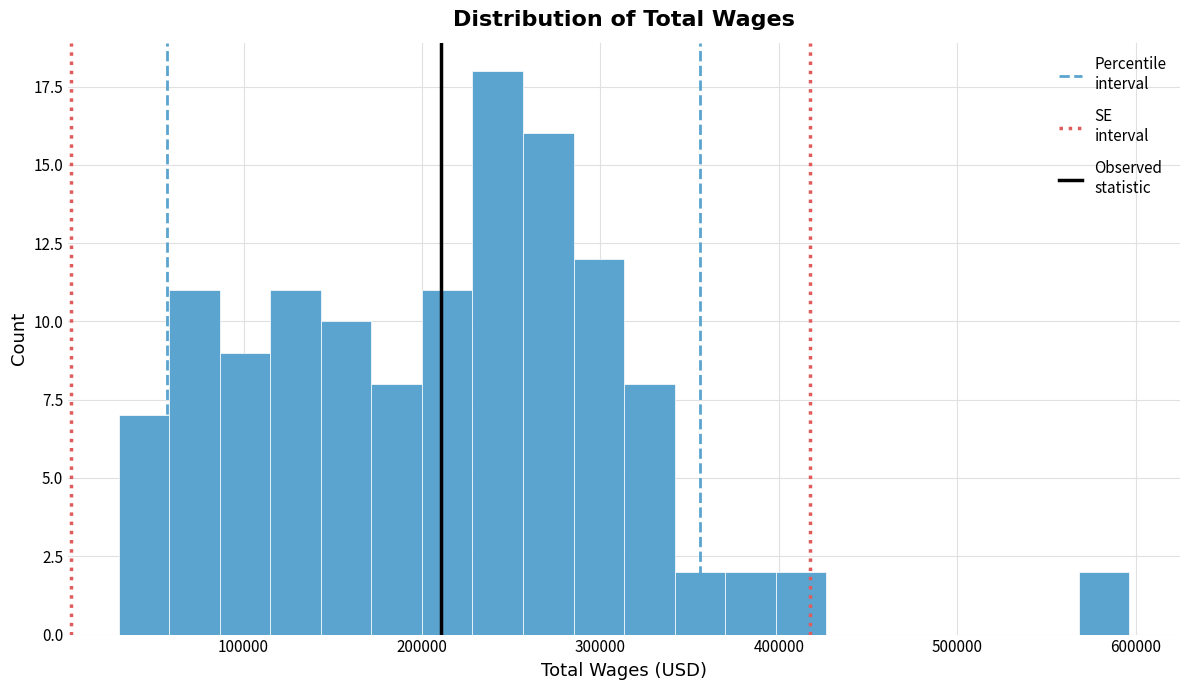

Around what value on the x-axis is the tallest bar? Give the approximate position of its centre, as read against the axis.

240000